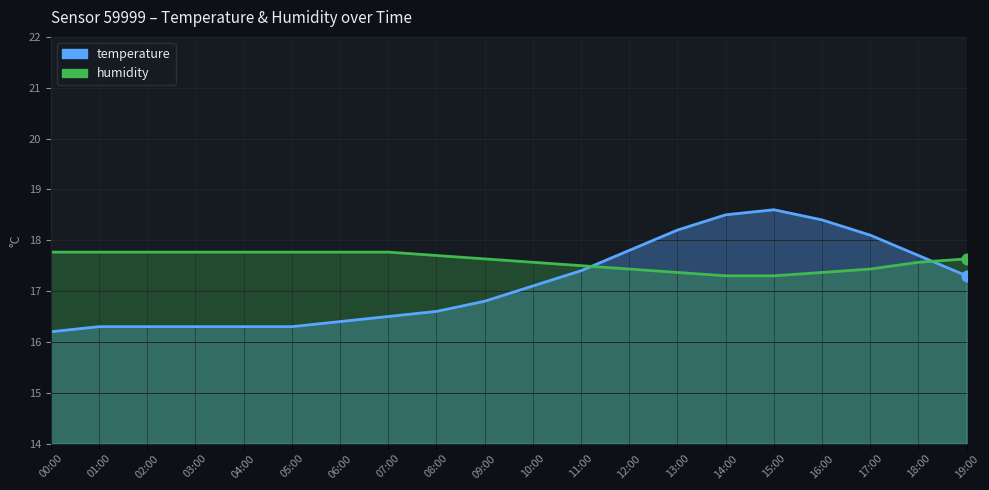

What are all the series names shown in the legend?

temperature, humidity